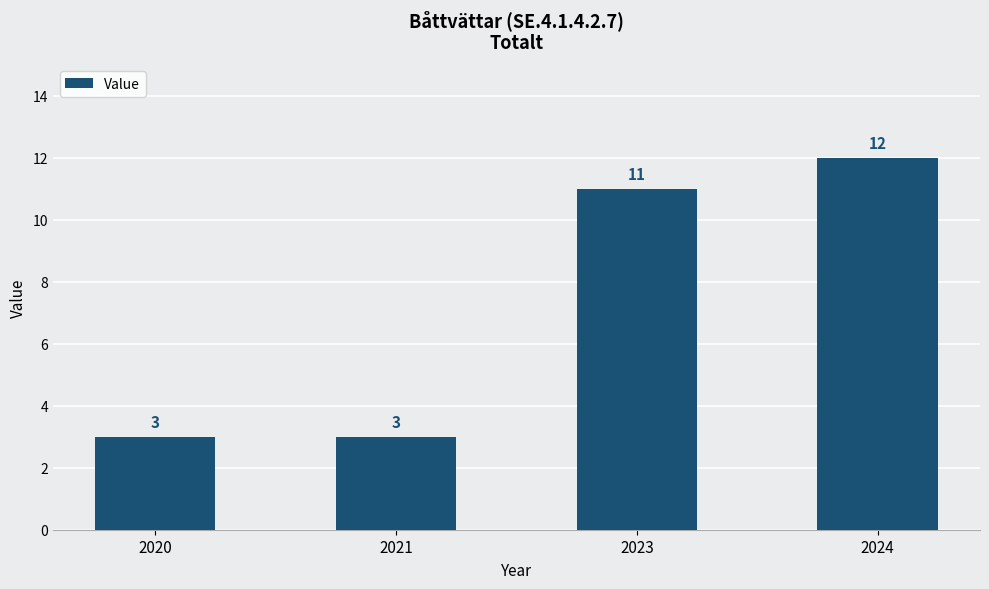

Which has a higher value, 2021 or 2023?

2023